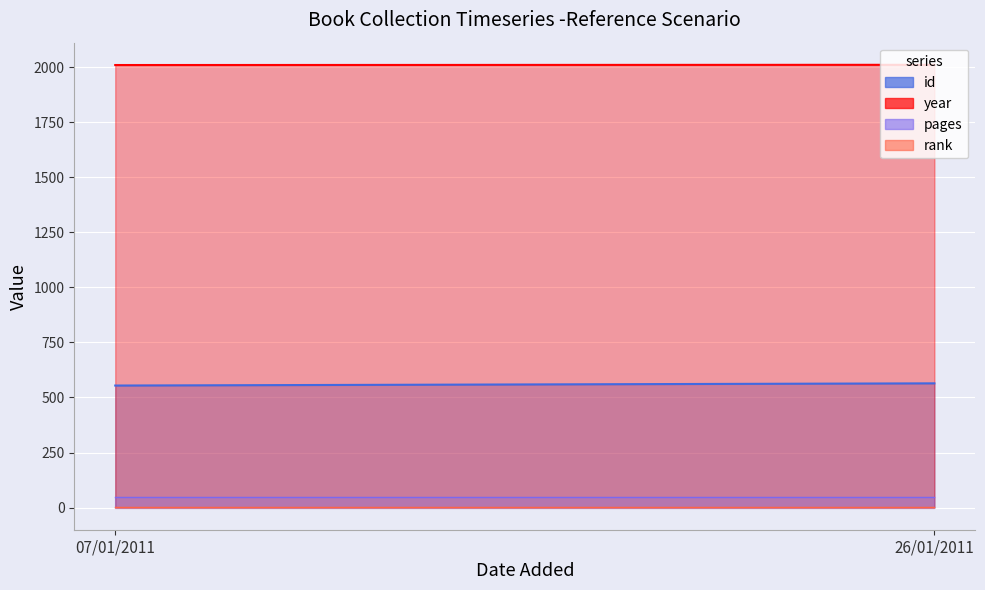

How many lines are shown in the chart?

4